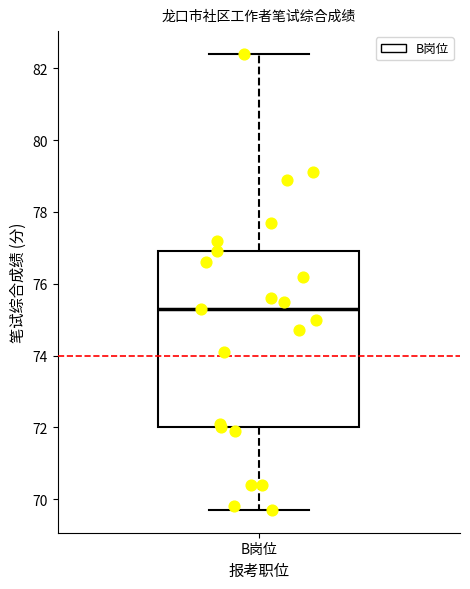

Transcribe this box plot: give where the median line is, the range the box spans, and where the two whiskers end, as read against the y-axis. The values are not printed on the chart, so give them approximately, as read against the axis.

median 75.4, box 72.0 to 77.0, whiskers 69.8 to 82.4